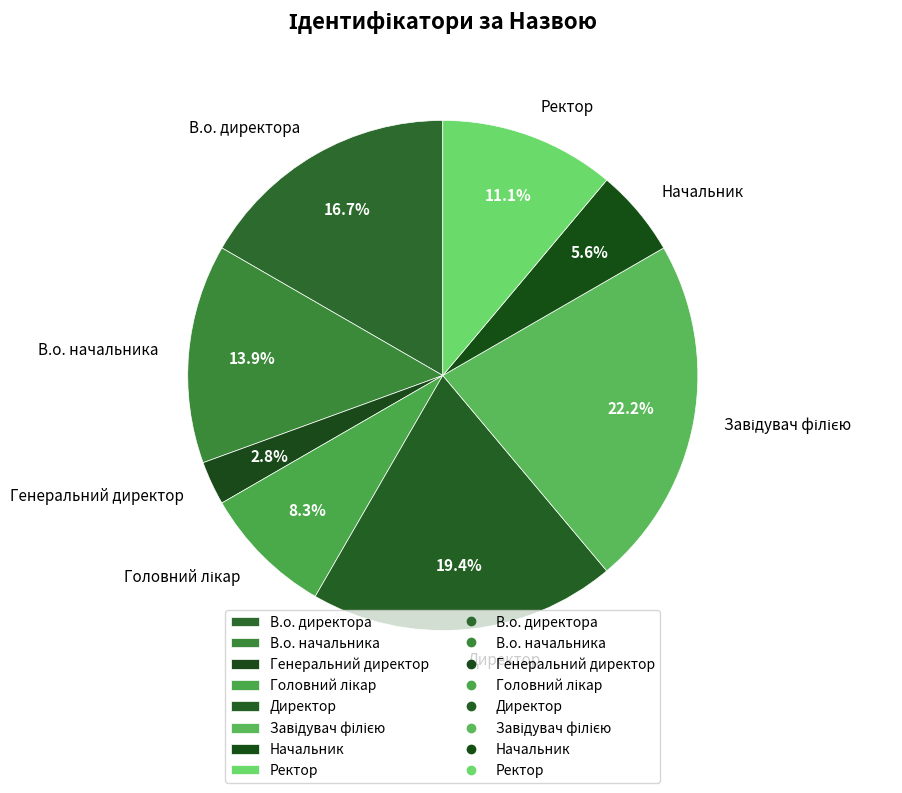

Which slice is the smallest?

Генеральний директор